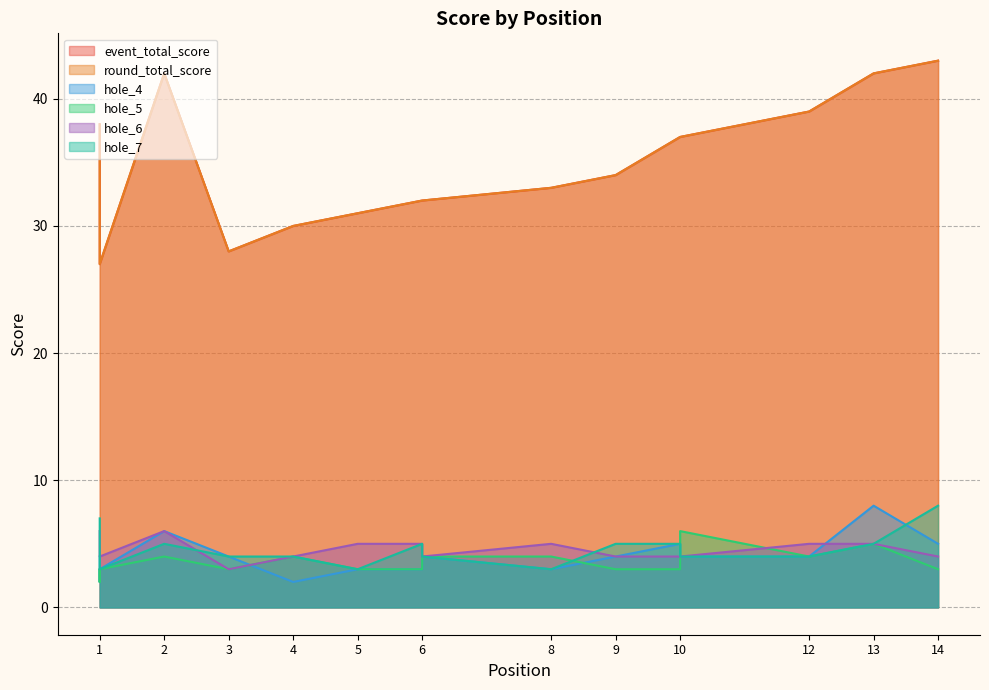

What are all the series names shown in the legend?

event_total_score, round_total_score, hole_4, hole_5, hole_6, hole_7